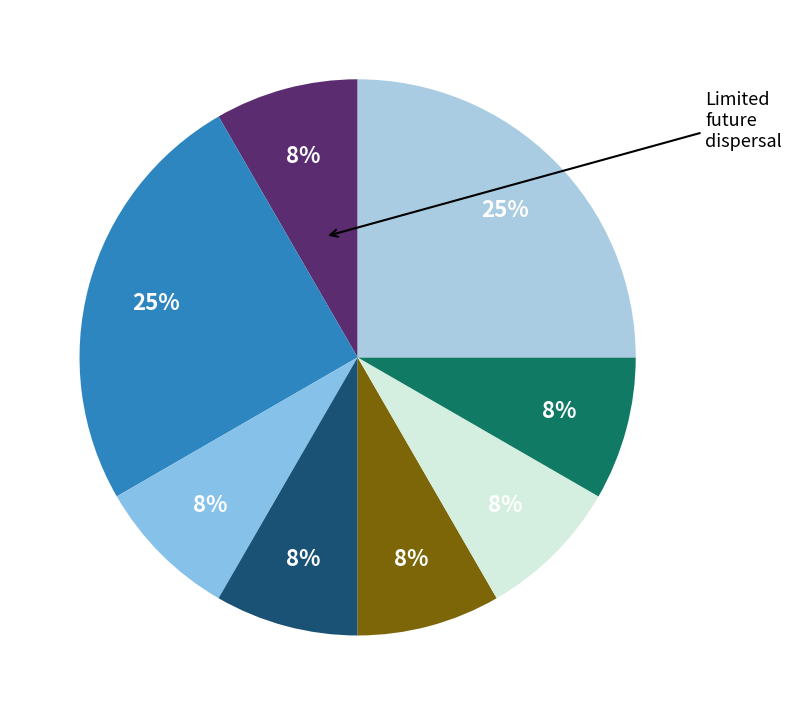

Is there any slice that represents more than half of the pie?

No